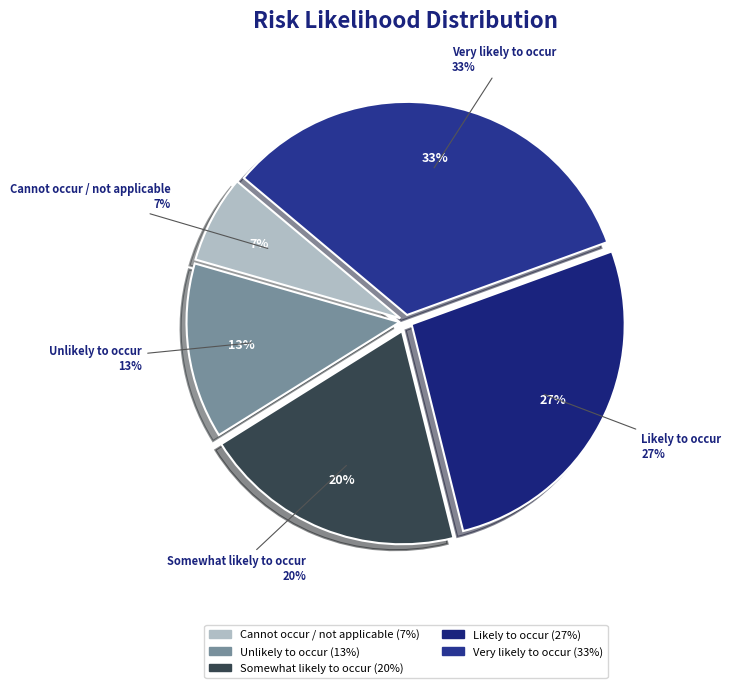

True or false: Somewhat likely to occur accounts for 20% of the total.

True